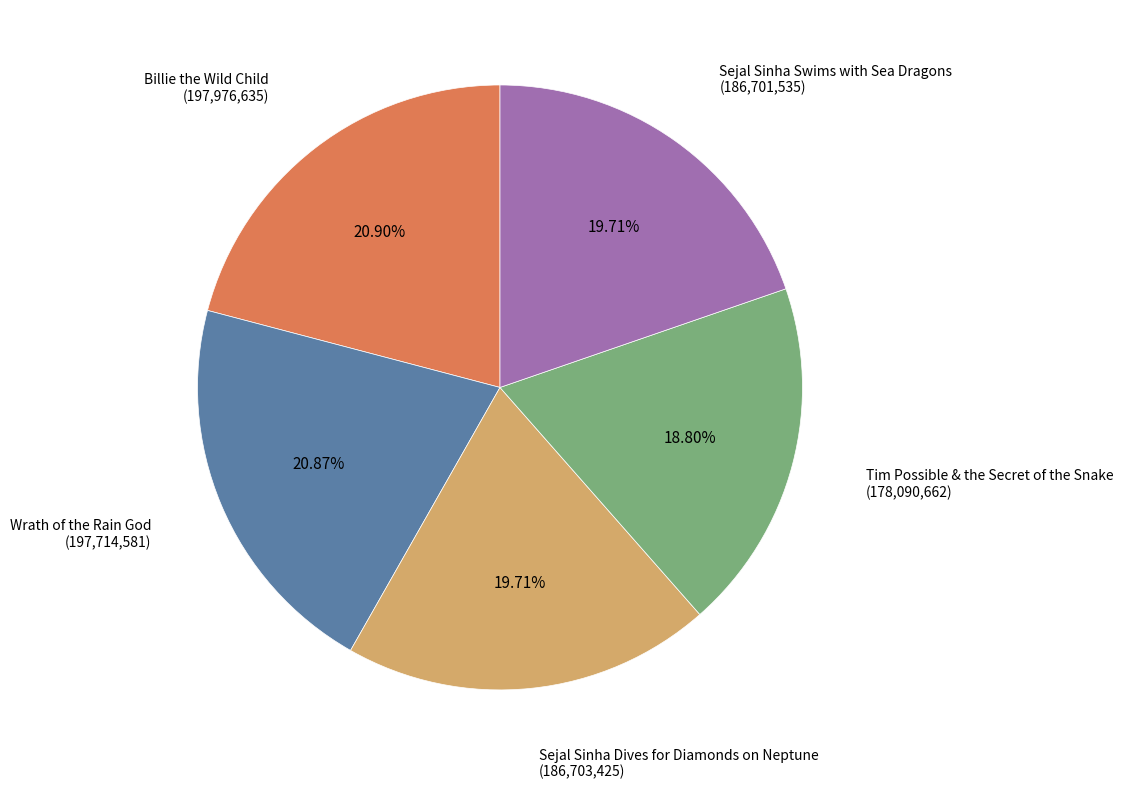

How much of the chart is everything except Wrath of the Rain God?

79.1%